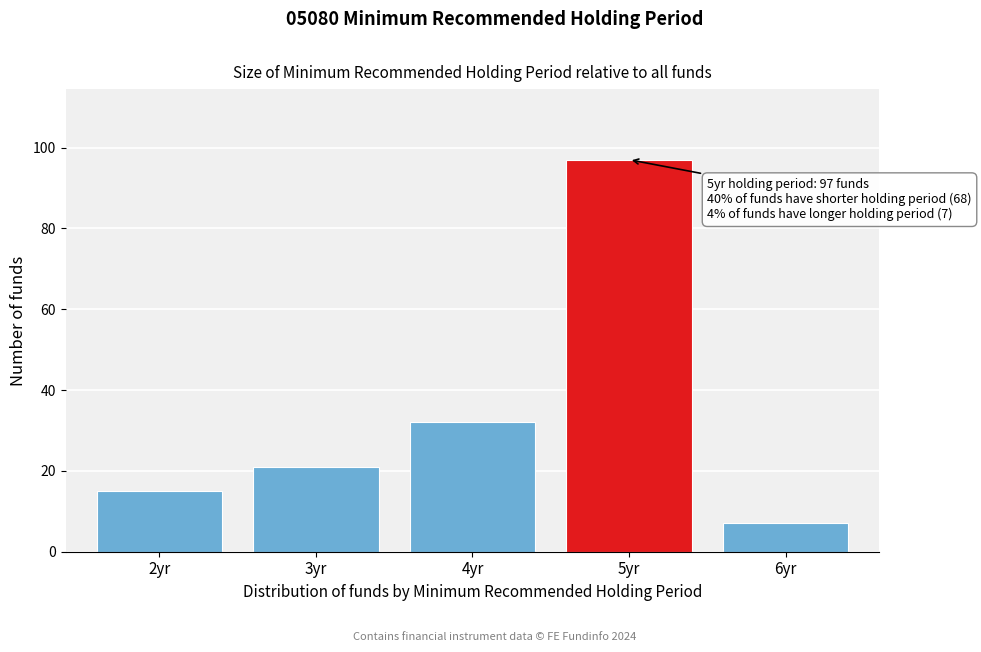

Reading right to left, extract all data points from this chart.

6yr=7	5yr=97	4yr=32	3yr=21	2yr=15